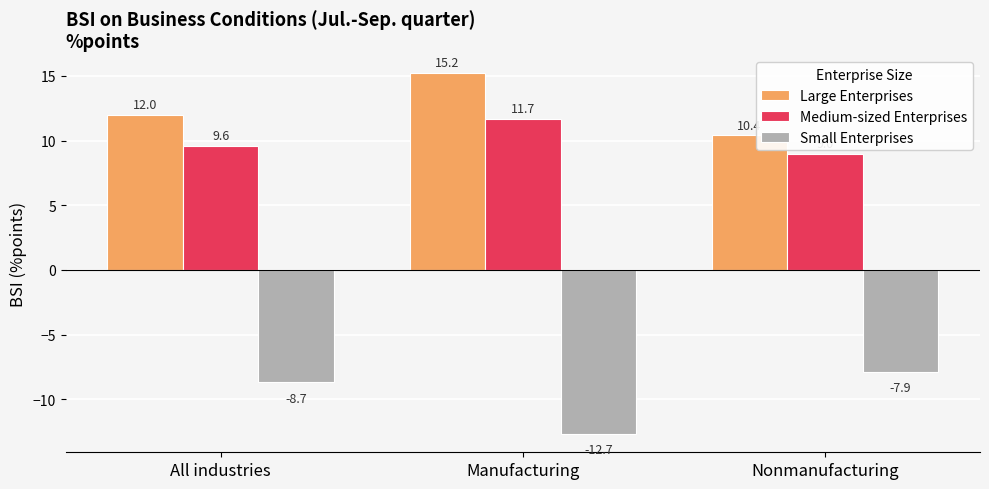

What is the average value of the Medium-sized Enterprises series?

10.1